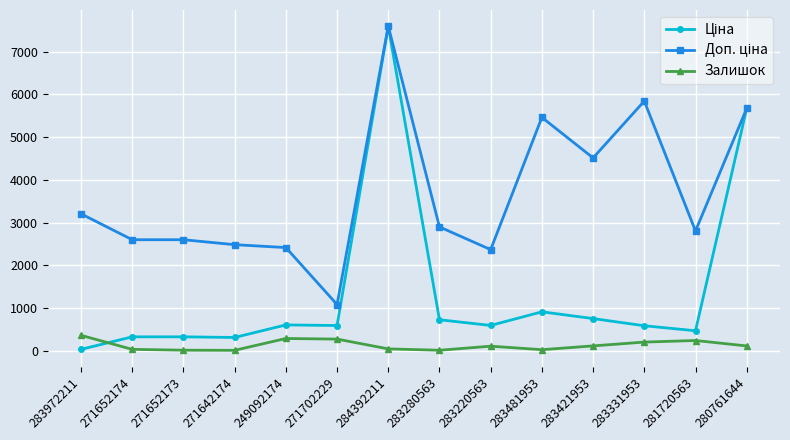

At how many categories does at least one series exceed 4000?

5